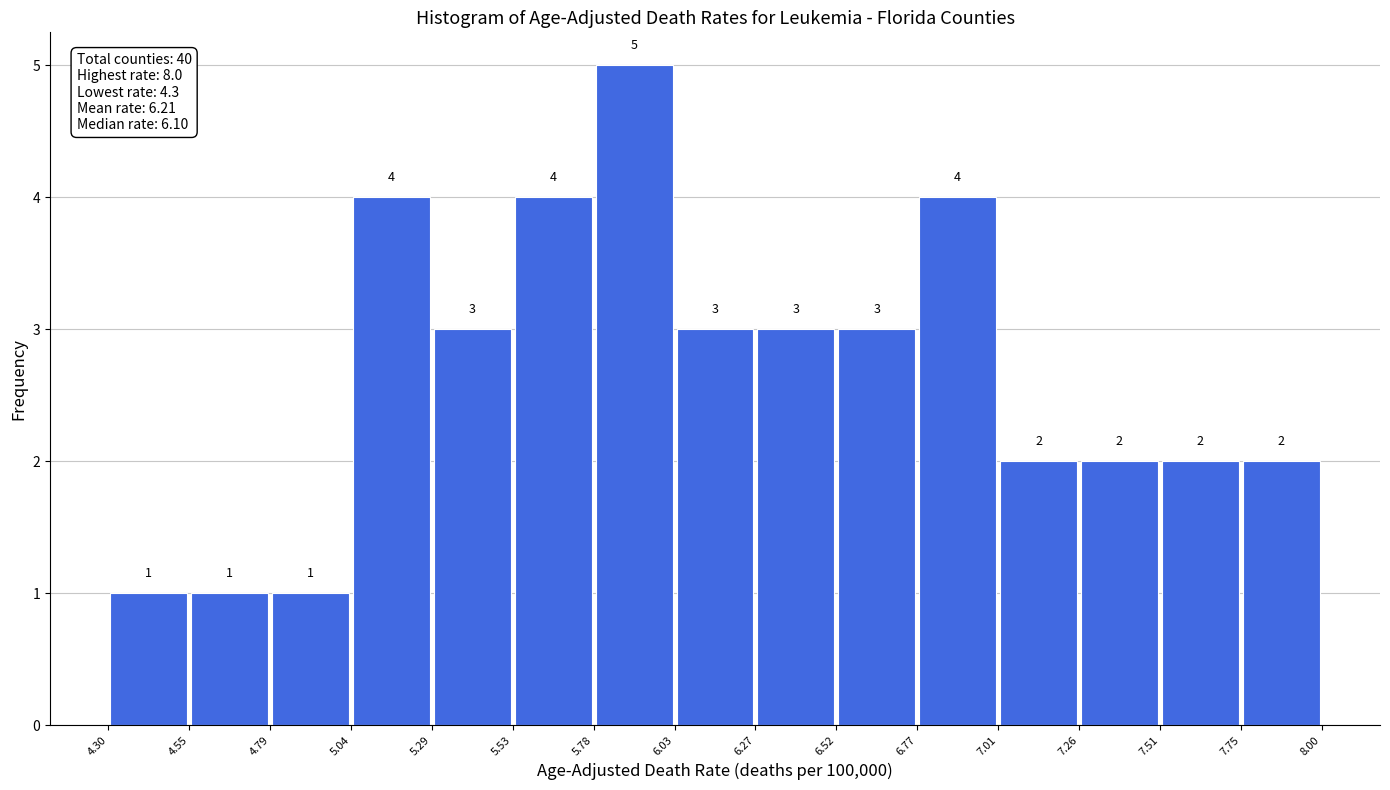

What is the height of the bar covering 5.78 to 6.03 on the x-axis?

5